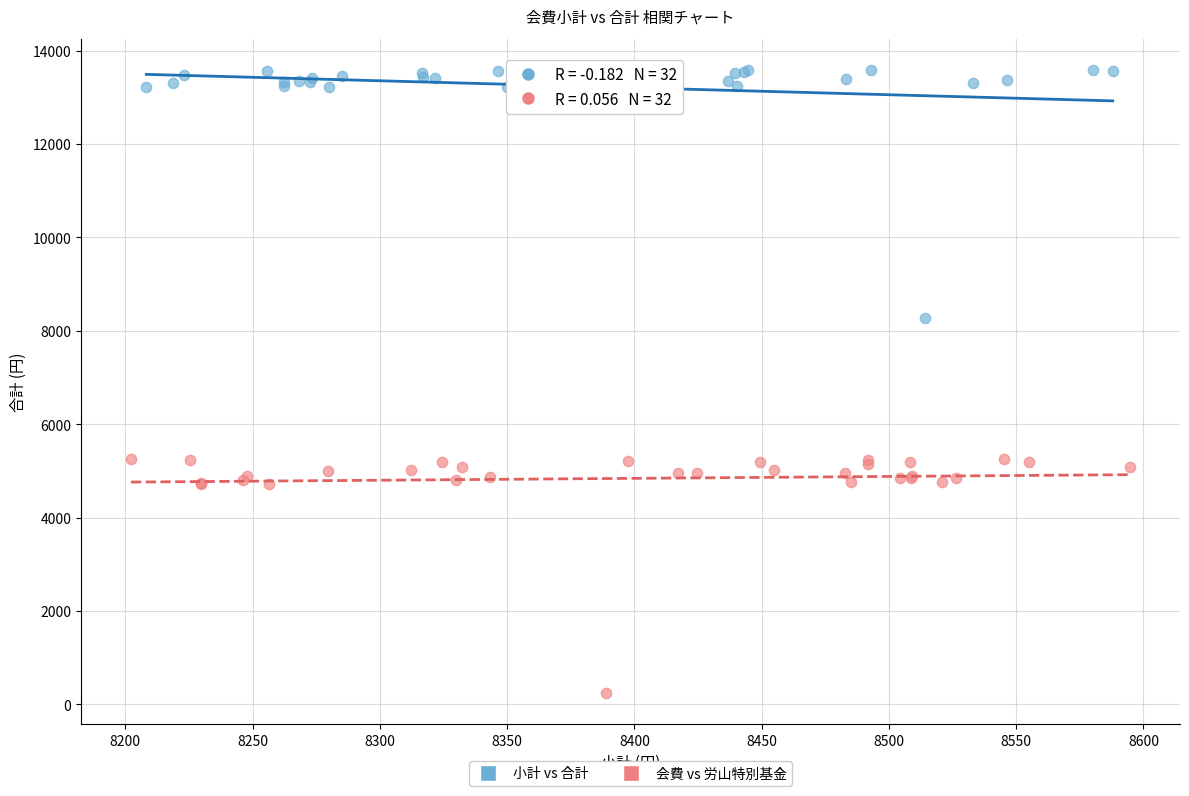

Which series has the widest spread of Y values?

小計 vs 合計